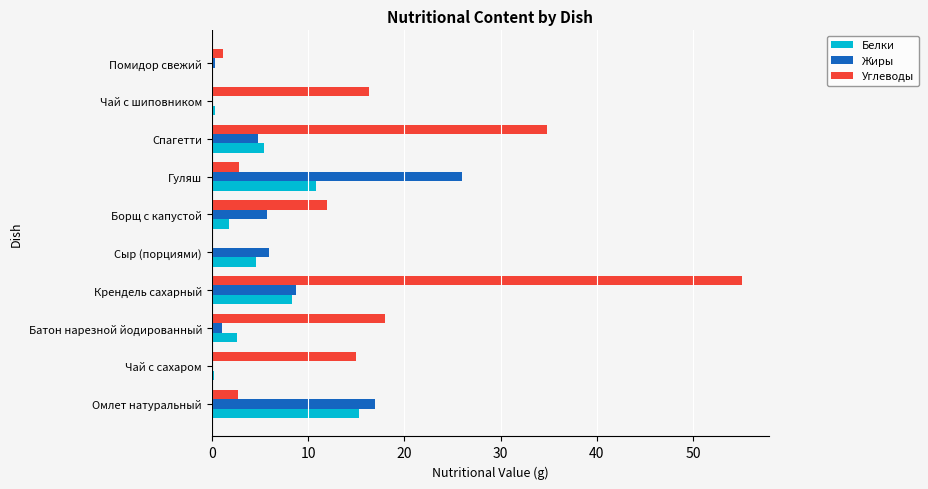

At which category is the sum across all series the highest?

Крендель сахарный